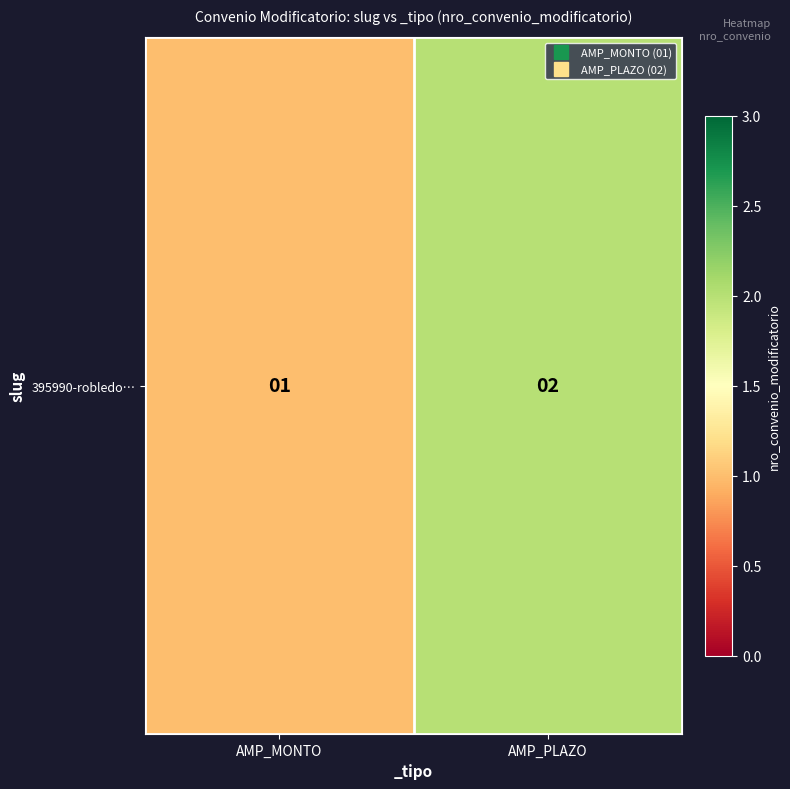

Reading right to left, extract all data points from this chart.

AMP_PLAZO=2	AMP_MONTO=1